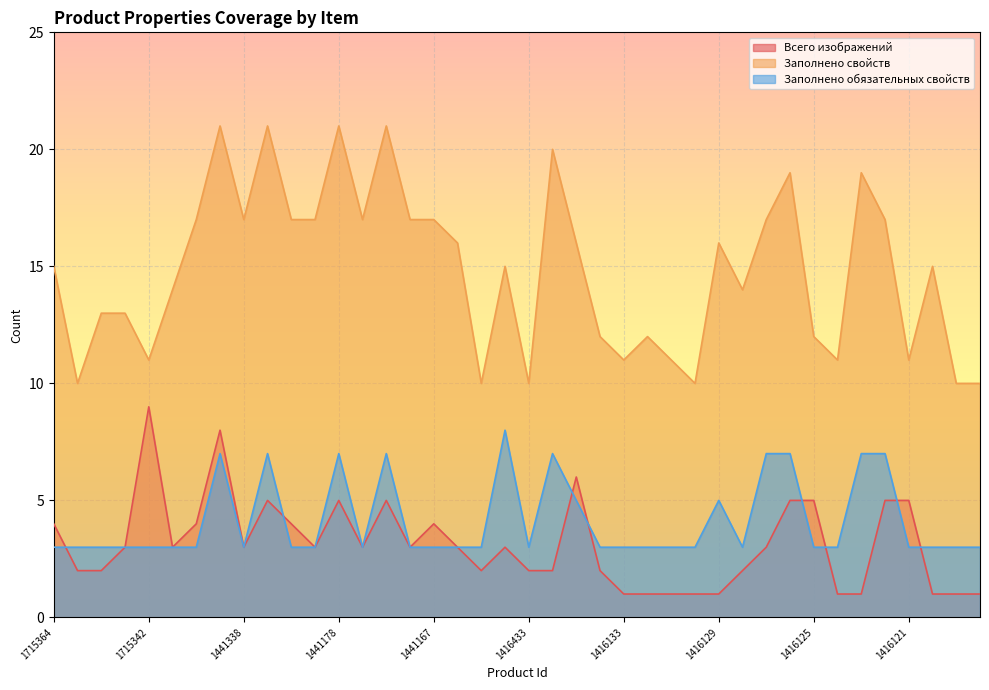

What is the sum of the Заполнено свойств values at 1416130 and 1416132?

22